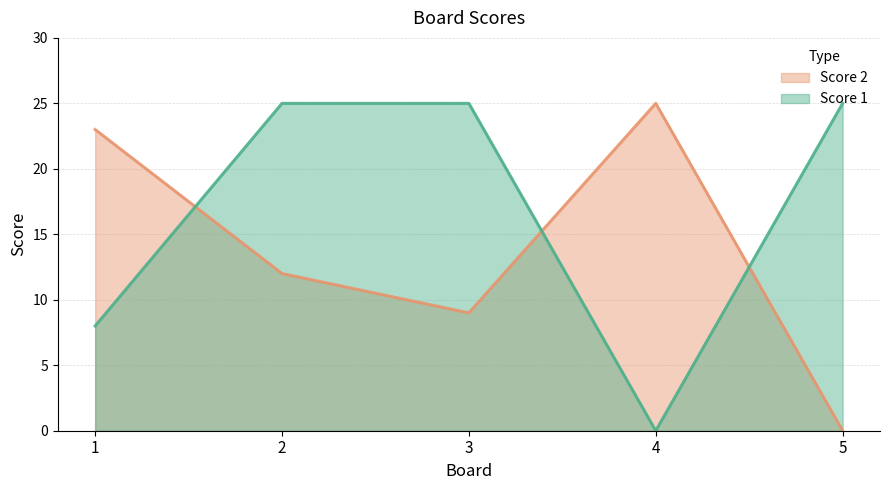

Reading right to left, what are all the values shown in this chart?

Score 1: 5=25	4=0	3=25	2=25	1=8
Score 2: 5=0	4=25	3=9	2=12	1=23